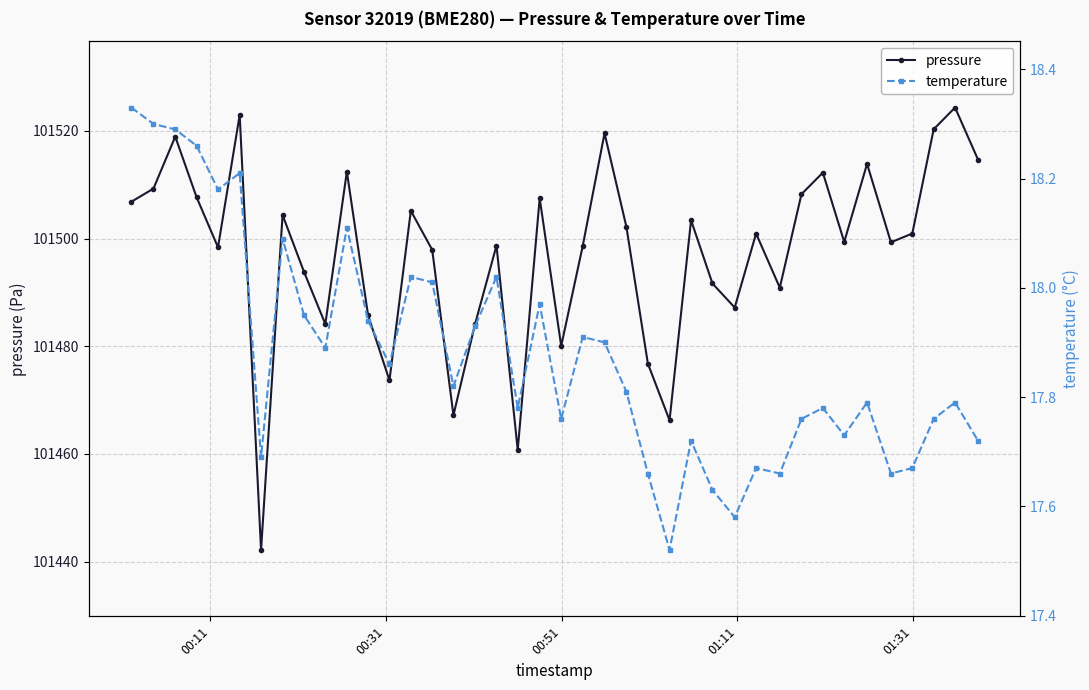

How many interior local valleys does the pressure series have?

12